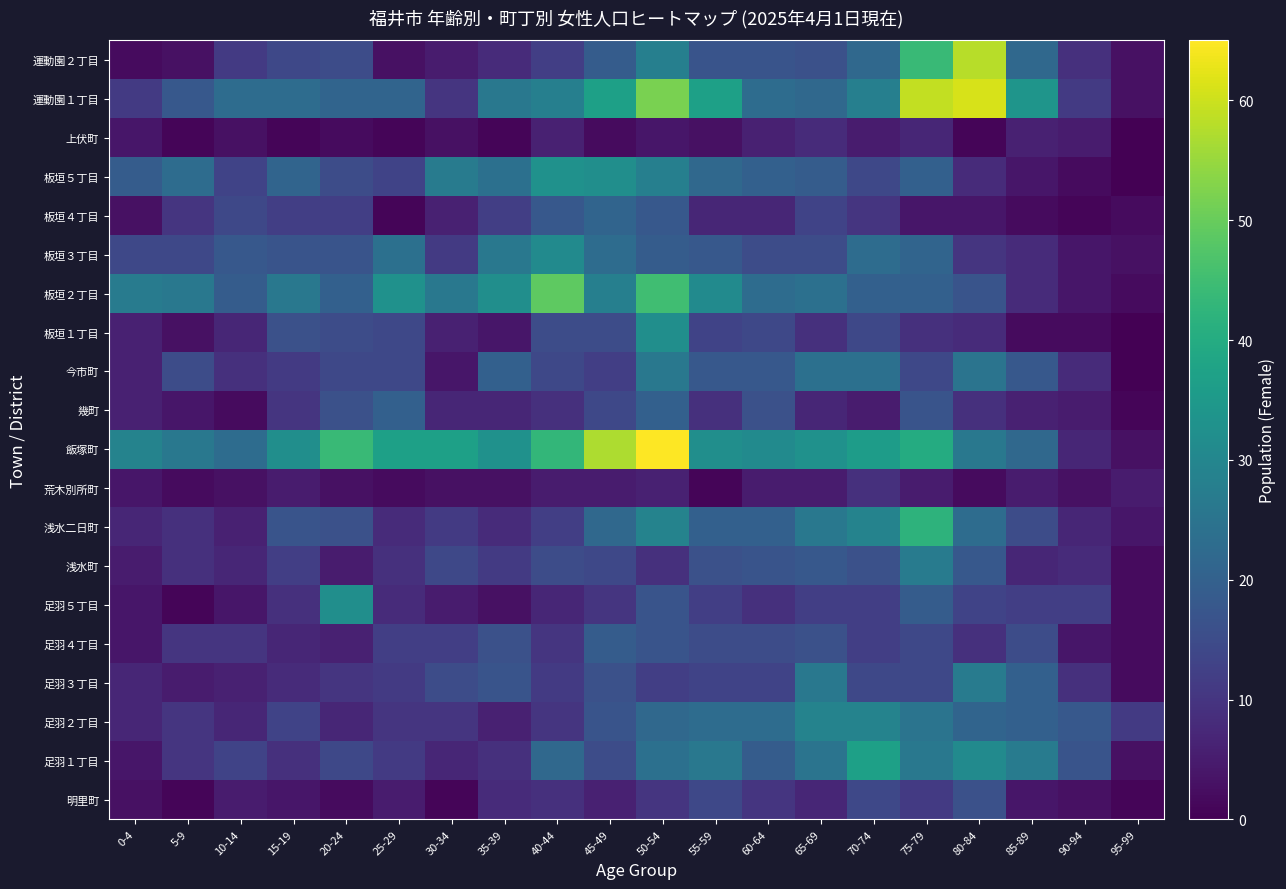

Reading right to left, list all the values displayed in this chart.

明里町: 95-99=1	90-94=3	85-89=4	80-84=16	75-79=11	70-74=14	65-69=7	60-64=10	55-59=14	50-54=10	45-49=6	40-44=9	35-39=8	30-34=1	25-29=5	20-24=2	15-19=4	10-14=5	5-9=1	0-4=3
足羽１丁目: 95-99=3	90-94=17	85-89=27	80-84=31	75-79=26	70-74=37	65-69=25	60-64=19	55-59=26	50-54=24	45-49=15	40-44=22	35-39=9	30-34=7	25-29=11	20-24=14	15-19=9	10-14=13	5-9=10	0-4=4
足羽２丁目: 95-99=11	90-94=18	85-89=20	80-84=21	75-79=25	70-74=29	65-69=29	60-64=23	55-59=23	50-54=22	45-49=17	40-44=10	35-39=6	30-34=10	25-29=10	20-24=7	15-19=13	10-14=7	5-9=10	0-4=7
足羽３丁目: 95-99=2	90-94=9	85-89=20	80-84=27	75-79=14	70-74=14	65-69=26	60-64=13	55-59=13	50-54=12	45-49=16	40-44=11	35-39=17	30-34=15	25-29=11	20-24=10	15-19=8	10-14=6	5-9=5	0-4=7
足羽４丁目: 95-99=2	90-94=4	85-89=15	80-84=9	75-79=14	70-74=12	65-69=16	60-64=15	55-59=15	50-54=17	45-49=19	40-44=10	35-39=16	30-34=12	25-29=12	20-24=6	15-19=7	10-14=10	5-9=10	0-4=4
足羽５丁目: 95-99=2	90-94=12	85-89=12	80-84=13	75-79=19	70-74=12	65-69=12	60-64=9	55-59=12	50-54=17	45-49=10	40-44=7	35-39=3	30-34=5	25-29=8	20-24=32	15-19=9	10-14=4	5-9=1	0-4=4
浅水町: 95-99=2	90-94=8	85-89=7	80-84=18	75-79=27	70-74=16	65-69=18	60-64=17	55-59=16	50-54=9	45-49=14	40-44=15	35-39=11	30-34=14	25-29=9	20-24=5	15-19=12	10-14=7	5-9=9	0-4=5
浅水二日町: 95-99=4	90-94=7	85-89=15	80-84=23	75-79=42	70-74=29	65-69=26	60-64=20	55-59=20	50-54=29	45-49=22	40-44=12	35-39=8	30-34=11	25-29=8	20-24=16	15-19=17	10-14=6	5-9=9	0-4=7
荒木別所町: 95-99=5	90-94=3	85-89=5	80-84=2	75-79=5	70-74=9	65-69=5	60-64=5	55-59=1	50-54=6	45-49=5	40-44=5	35-39=3	30-34=3	25-29=2	20-24=3	15-19=5	10-14=3	5-9=2	0-4=4
飯塚町: 95-99=3	90-94=7	85-89=22	80-84=26	75-79=40	70-74=36	65-69=33	60-64=31	55-59=32	50-54=65	45-49=57	40-44=43	35-39=33	30-34=37	25-29=37	20-24=44	15-19=32	10-14=23	5-9=26	0-4=29
幾町: 95-99=1	90-94=5	85-89=6	80-84=9	75-79=17	70-74=5	65-69=7	60-64=16	55-59=9	50-54=20	45-49=14	40-44=9	35-39=7	30-34=7	25-29=20	20-24=16	15-19=10	10-14=2	5-9=4	0-4=6
今市町: 95-99=0	90-94=8	85-89=18	80-84=25	75-79=14	70-74=24	65-69=24	60-64=18	55-59=18	50-54=26	45-49=12	40-44=14	35-39=20	30-34=4	25-29=14	20-24=14	15-19=11	10-14=9	5-9=15	0-4=6
板垣１丁目: 95-99=0	90-94=2	85-89=2	80-84=8	75-79=9	70-74=14	65-69=9	60-64=14	55-59=13	50-54=32	45-49=15	40-44=15	35-39=4	30-34=6	25-29=14	20-24=15	15-19=16	10-14=7	5-9=3	0-4=6
板垣２丁目: 95-99=2	90-94=4	85-89=8	80-84=17	75-79=20	70-74=20	65-69=24	60-64=23	55-59=31	50-54=45	45-49=28	40-44=49	35-39=32	30-34=26	25-29=33	20-24=20	15-19=26	10-14=19	5-9=26	0-4=27
板垣３丁目: 95-99=3	90-94=4	85-89=8	80-84=10	75-79=21	70-74=23	65-69=15	60-64=15	55-59=18	50-54=19	45-49=23	40-44=31	35-39=26	30-34=11	25-29=24	20-24=17	15-19=17	10-14=18	5-9=14	0-4=14
板垣４丁目: 95-99=2	90-94=1	85-89=2	80-84=4	75-79=4	70-74=10	65-69=13	60-64=7	55-59=7	50-54=18	45-49=21	40-44=18	35-39=12	30-34=6	25-29=1	20-24=12	15-19=12	10-14=14	5-9=10	0-4=3
板垣５丁目: 95-99=0	90-94=2	85-89=4	80-84=8	75-79=20	70-74=14	65-69=19	60-64=20	55-59=22	50-54=28	45-49=32	40-44=33	35-39=24	30-34=27	25-29=13	20-24=15	15-19=21	10-14=13	5-9=23	0-4=19
上伏町: 95-99=0	90-94=5	85-89=6	80-84=1	75-79=7	70-74=5	65-69=8	60-64=6	55-59=3	50-54=4	45-49=2	40-44=6	35-39=1	30-34=3	25-29=1	20-24=2	15-19=1	10-14=3	5-9=1	0-4=4
運動園１丁目: 95-99=3	90-94=11	85-89=34	80-84=61	75-79=59	70-74=28	65-69=22	60-64=23	55-59=37	50-54=52	45-49=37	40-44=28	35-39=26	30-34=10	25-29=21	20-24=21	15-19=23	10-14=23	5-9=18	0-4=11
運動園２丁目: 95-99=3	90-94=9	85-89=22	80-84=58	75-79=44	70-74=22	65-69=16	60-64=17	55-59=17	50-54=28	45-49=19	40-44=12	35-39=8	30-34=5	25-29=3	20-24=15	15-19=14	10-14=11	5-9=3	0-4=2